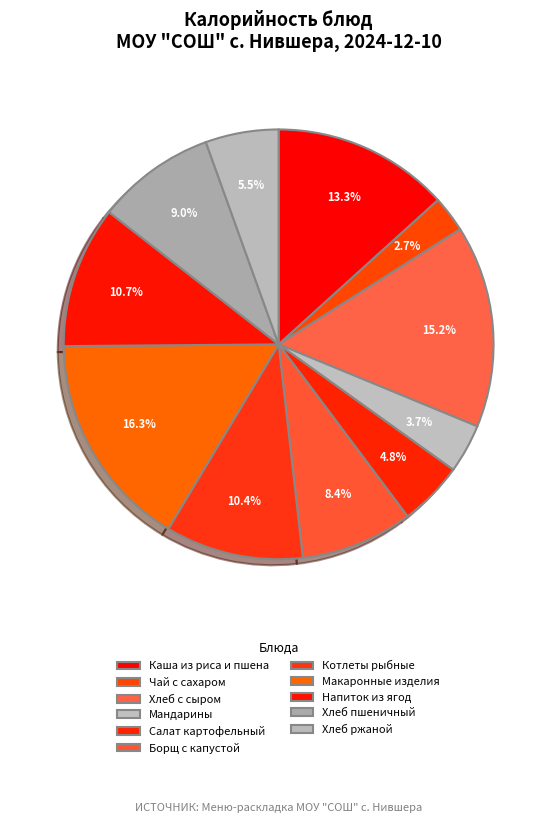

To the nearest percent, what portion does Хлеб ржаной represent?

5%